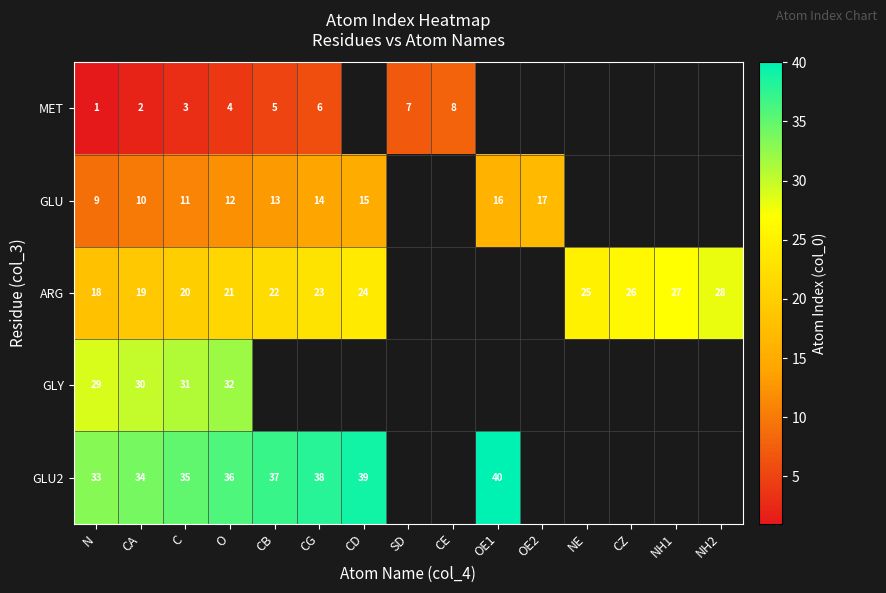

The GLU2 series shows 50.6 at CA. True or false?

False